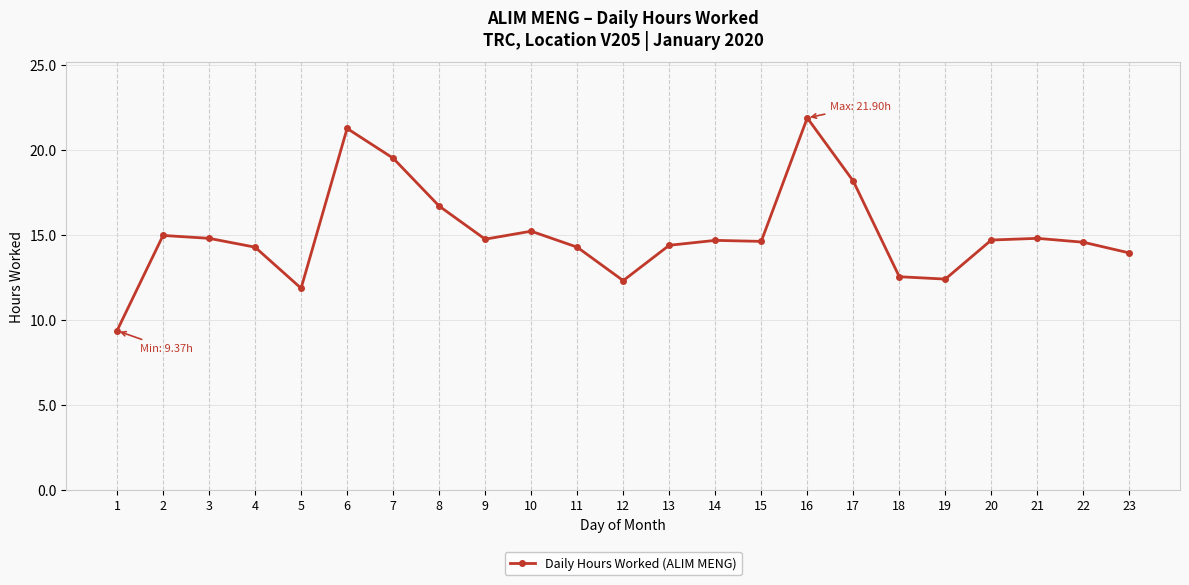

At which category does the data reach its first local valley?

5